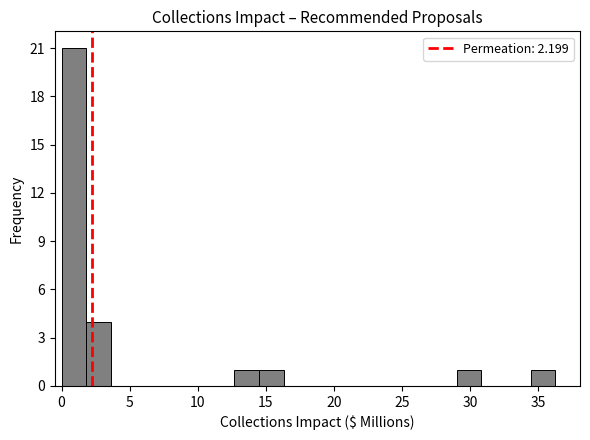

Read against the x-axis, roughly where is the centre of the tallest bar?

1.0